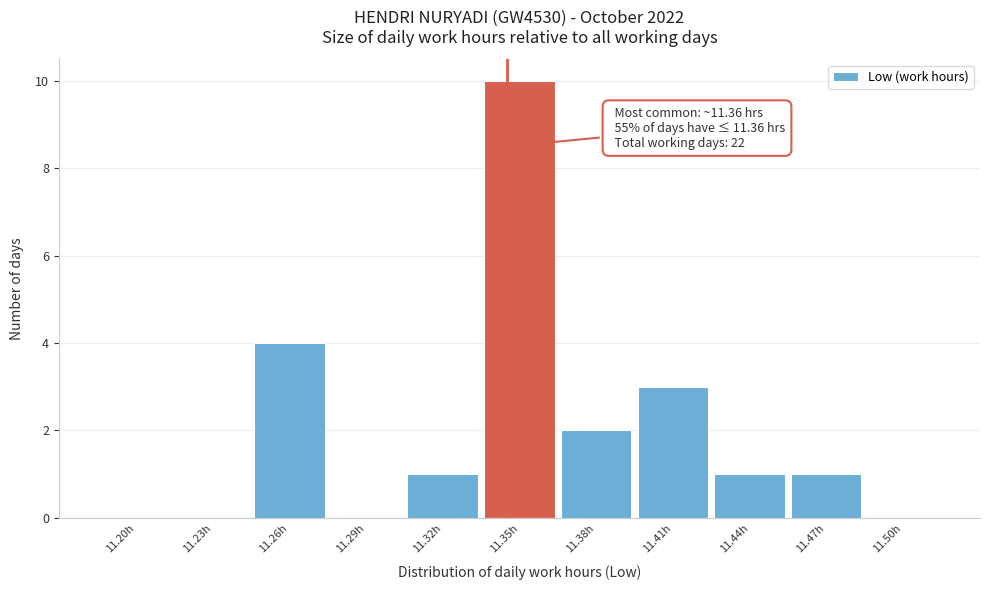

Reading left to right, extract all data points from this chart.

11.20h=0	11.23h=0	11.26h=4	11.29h=0	11.32h=1	11.35h=10	11.38h=2	11.41h=3	11.44h=1	11.47h=1	11.50h=0